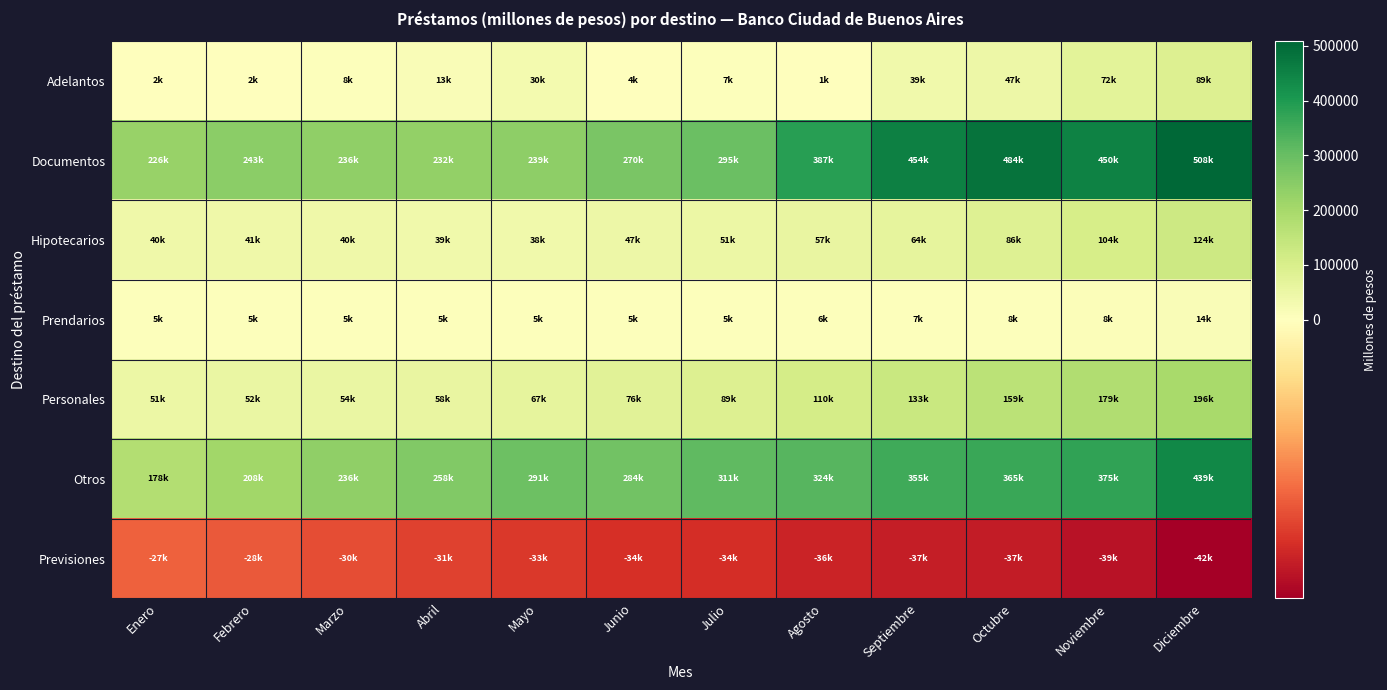

Reading right to left, what are all the values shown in this chart?

Adelantos: Diciembre=88910.8	Noviembre=72173.3	Octubre=47353.1	Septiembre=39167.1	Agosto=1385.0	Julio=6596.4	Junio=3684.3	Mayo=29787.7	Abril=12748.9	Marzo=7751.2	Febrero=1705.0	Enero=1874.9
Documentos: Diciembre=508315.3	Noviembre=450253.8	Octubre=483963.1	Septiembre=454369.1	Agosto=387247.7	Julio=295015.8	Junio=270180.7	Mayo=239154.9	Abril=232394.2	Marzo=236292.2	Febrero=242982.4	Enero=226168.2
Hipotecarios: Diciembre=123743.3	Noviembre=104101.1	Octubre=86275.8	Septiembre=64453.8	Agosto=56531.0	Julio=51080.7	Junio=46677.9	Mayo=37644.5	Abril=38961.1	Marzo=40114.8	Febrero=40784.8	Enero=40120.1
Prendarios: Diciembre=13768.7	Noviembre=7946.7	Octubre=7658.2	Septiembre=7293.3	Agosto=5988.2	Julio=5376.4	Junio=4649.7	Mayo=4943.1	Abril=5087.4	Marzo=5182.1	Febrero=5216.1	Enero=5240.5
Personales: Diciembre=196359.9	Noviembre=179037.6	Octubre=159414.0	Septiembre=132843.5	Agosto=109686.6	Julio=89431.8	Junio=76456.4	Mayo=66675.6	Abril=57860.7	Marzo=54037.4	Febrero=52152.3	Enero=50820.9
Otros: Diciembre=438539.4	Noviembre=375181.9	Octubre=364505.1	Septiembre=354536.3	Agosto=324009.0	Julio=311230.3	Junio=284222.4	Mayo=291042.6	Abril=258237.4	Marzo=235559.7	Febrero=208126.1	Enero=178335.0
Previsiones: Diciembre=-42179.7	Noviembre=-38679.9	Octubre=-37171.0	Septiembre=-36786.5	Agosto=-35642.1	Julio=-34208.5	Junio=-33843.1	Mayo=-32578.4	Abril=-30999.9	Marzo=-29530.1	Febrero=-27718.9	Enero=-26837.0